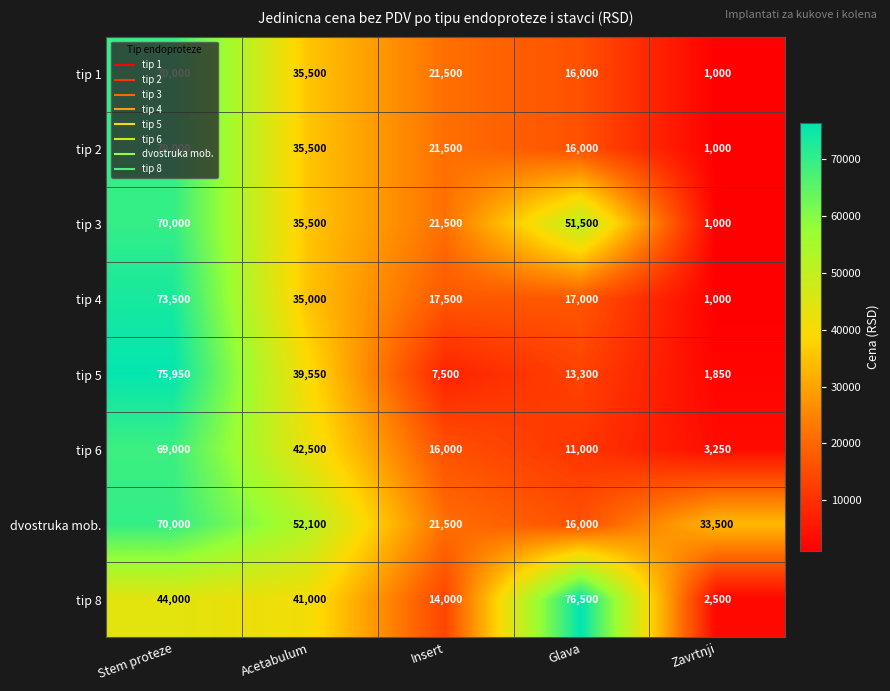

Is it true that tip 1 equals 37100 at Insert?

False